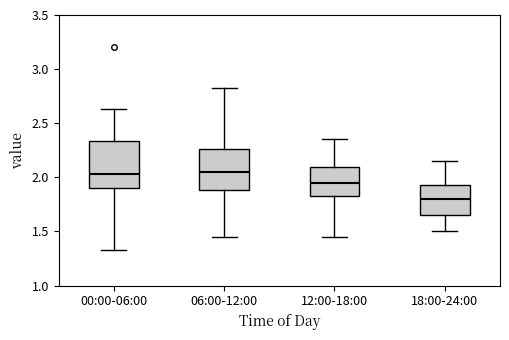

Comparing the boxes themselves (not the whiskers), which one is the tallest?

00:00-06:00